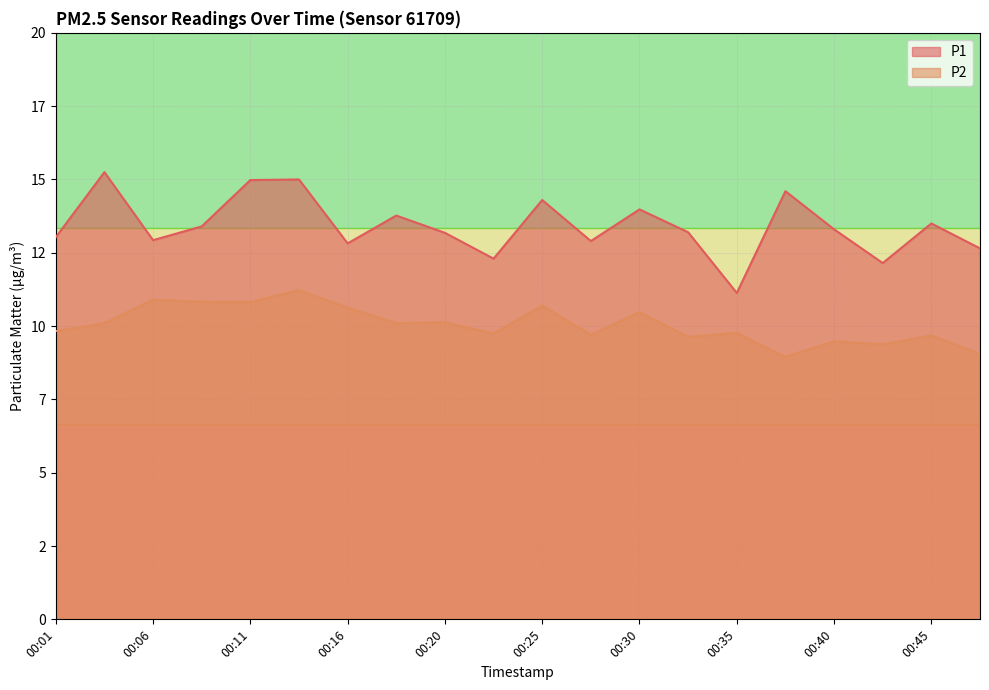

True or false: P1 and P2 cross at least once.

False